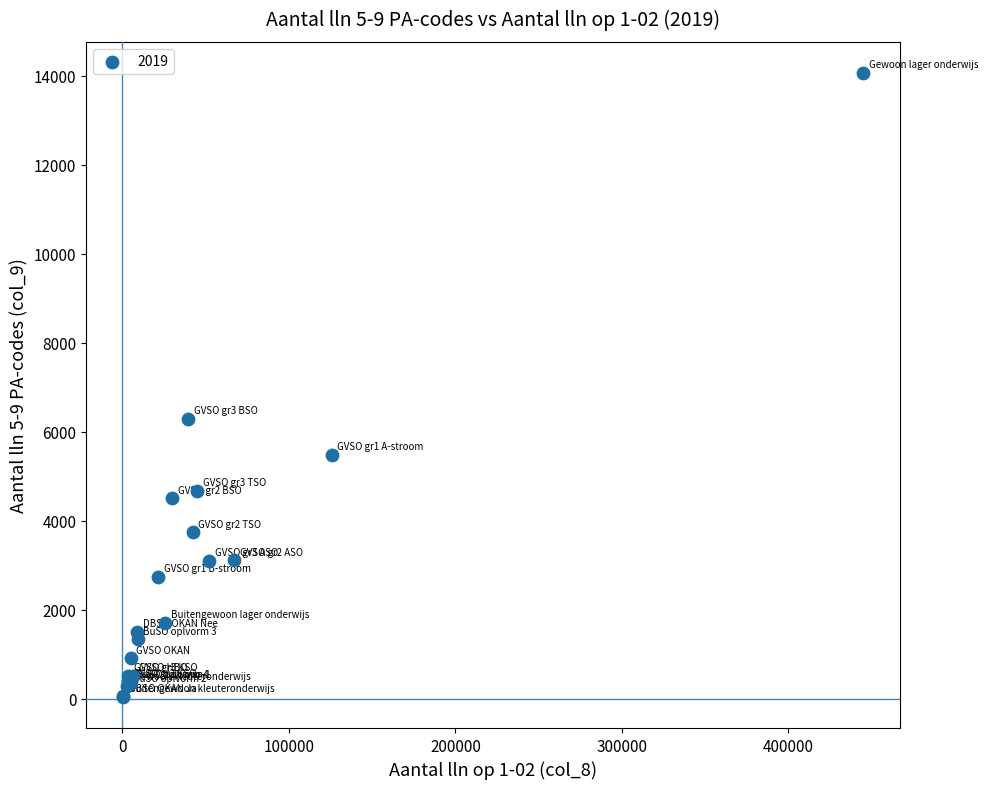

What Y value in the scatter plot is closest to 7054?

6293